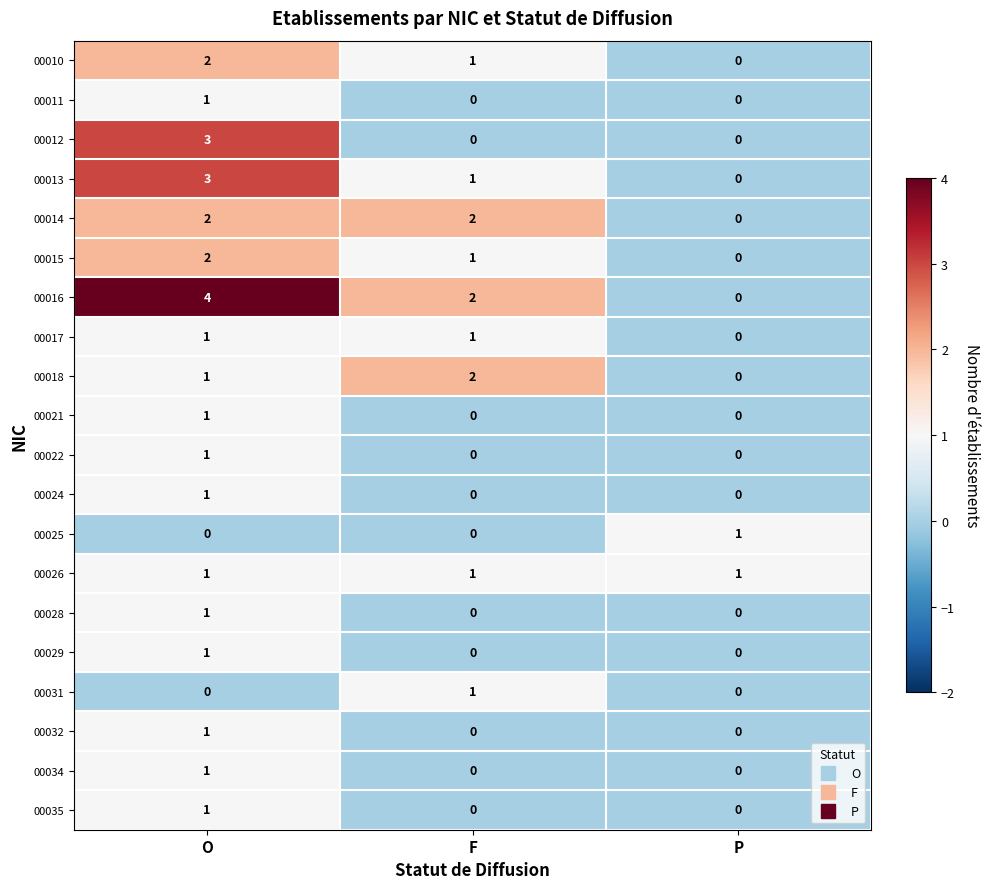

Which series has the largest range (max minus min)?

00016